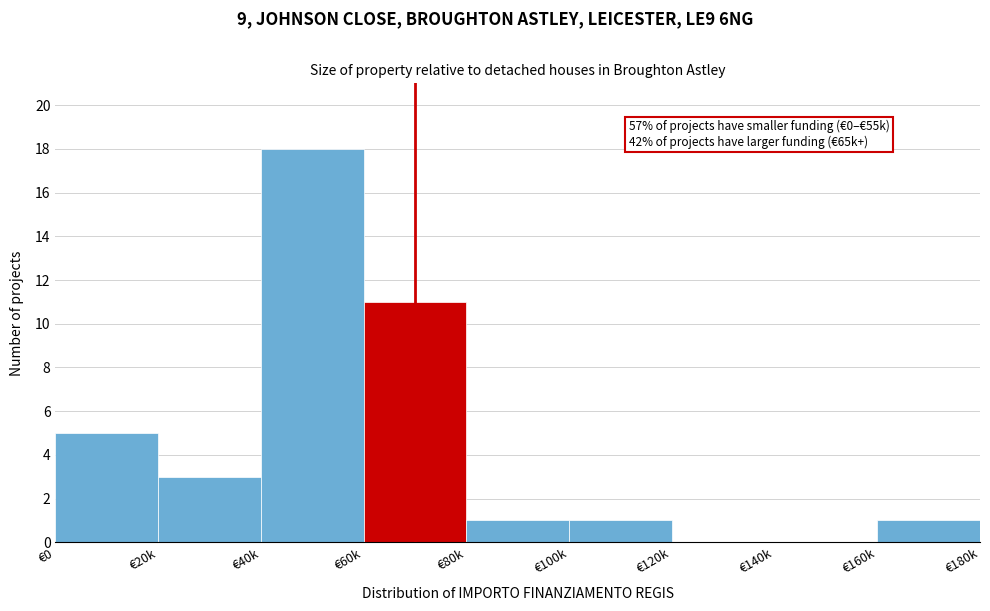

Reading left to right, list all the values displayed in this chart.

€0=5	€20k=3	€40k=18	€60k=11	€80k=1	€100k=1	€120k=0	€140k=0	€160k=1